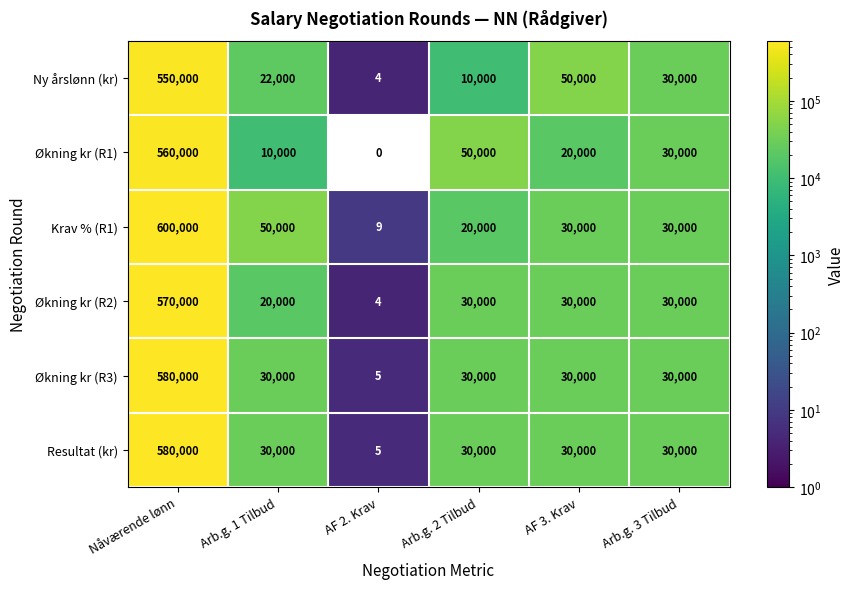

Which category has the lowest value across all series?

AF 2. Krav